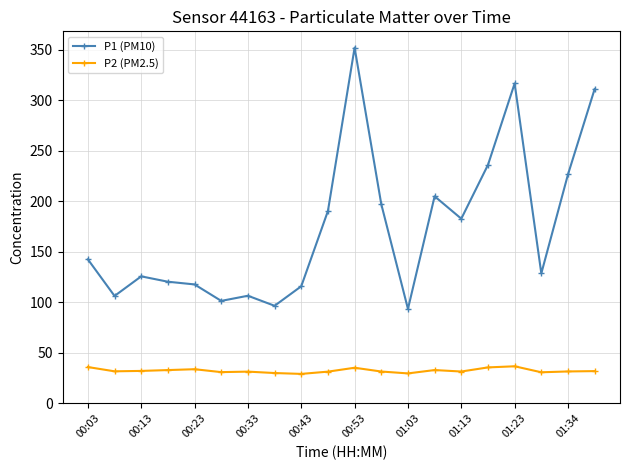

How many values in the P1 (PM10) series are below 142?

10